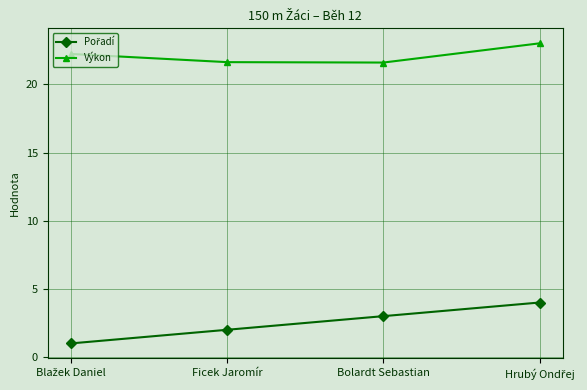

What is the difference between the highest and lowest values at Bolardt Sebastian?

18.6